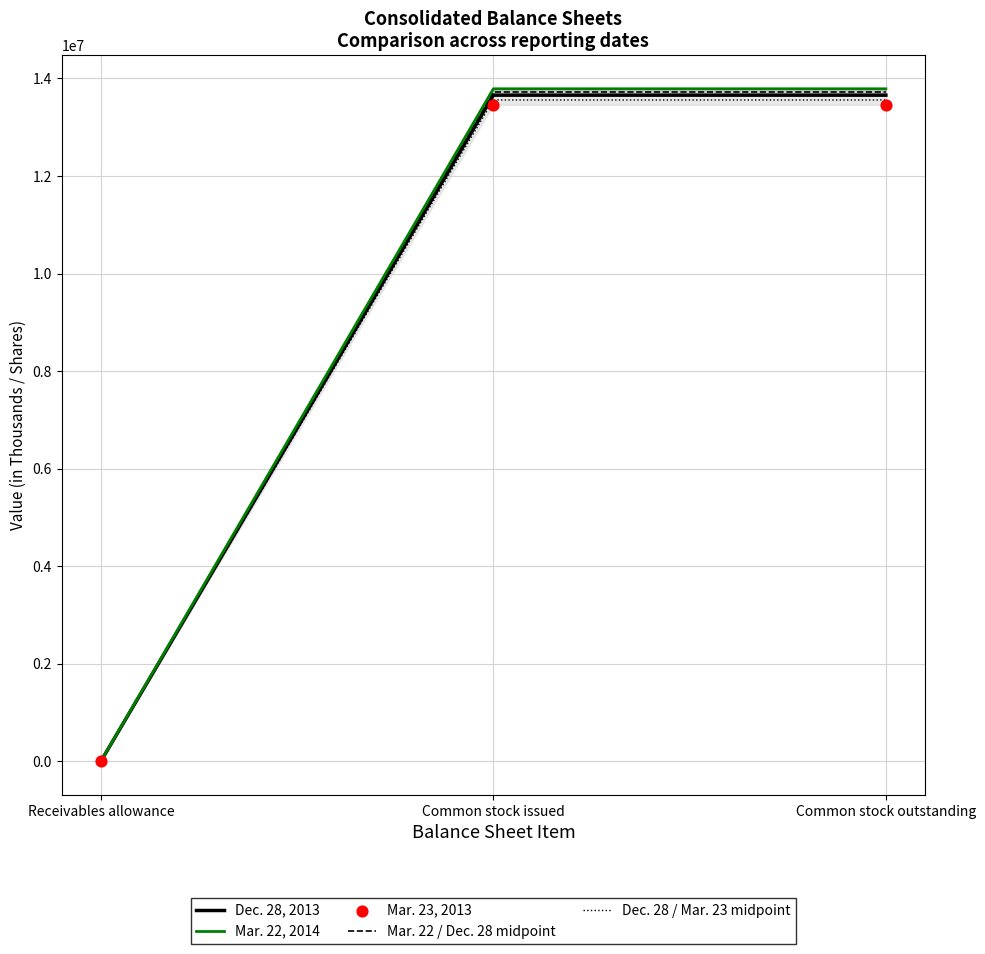

Which series has the widest spread of Y values?

Mar. 22, 2014